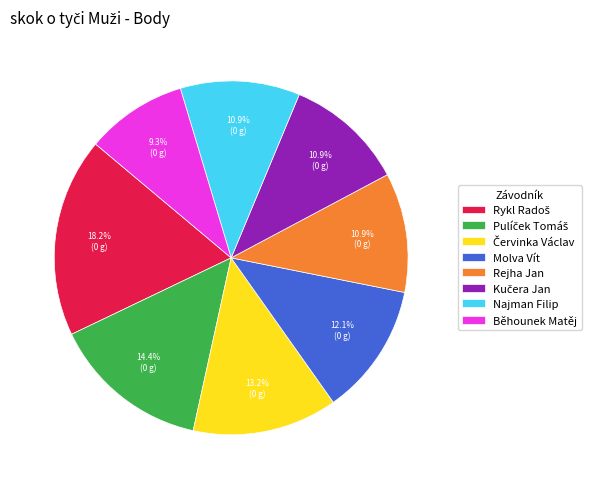

How much of the chart is everything except Molva Vít?

87.9%